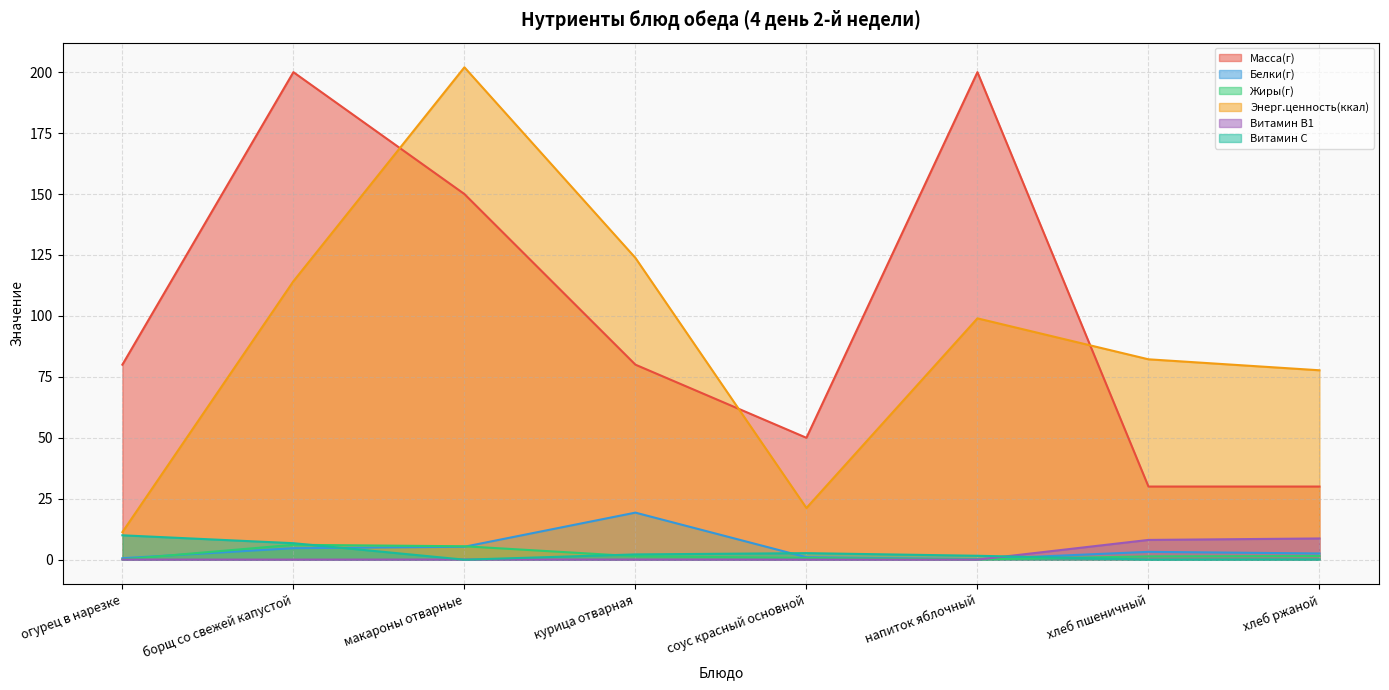

Reading left to right, transcribe all the data shown in this chart.

Масса(г): 80.0	200.0	150.0	80.0	50.0	200.0	30.0	30.0
Белки(г): 0.6	4.7	5.3	19.3	1.0	0.2	3.2	2.5
Жиры(г): 0.1	6.1	5.5	1.4	0.7	0.1	1.4	1.5
Энерг.ценность(ккал): 11.3	114.2	202.0	123.8	21.2	99.0	82.2	77.7
Витамин B1: 0.0	0.0	0.1	0.0	0.0	0.0	8.1	8.7
Витамин C: 10.0	6.8	0.0	2.2	2.7	1.6	0.1	0.1